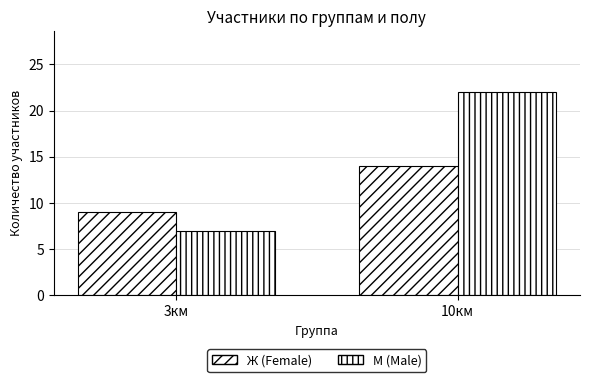

At which label does Ж (Female) reach its peak?

10км